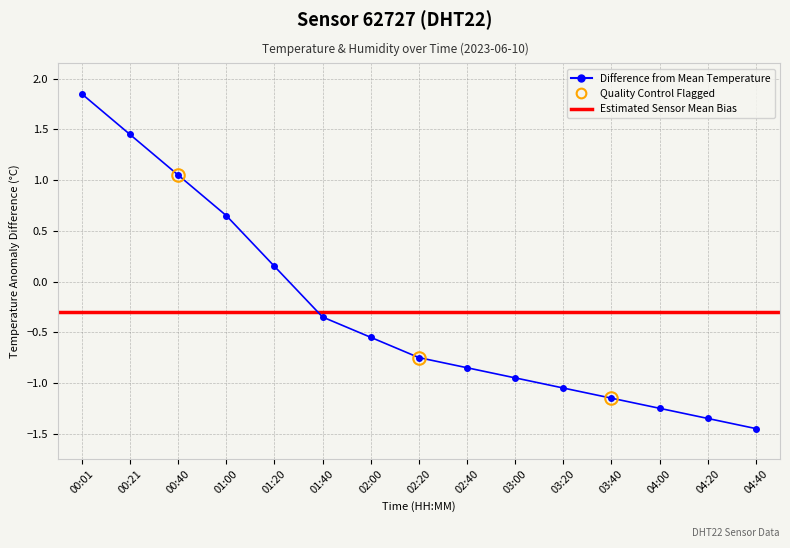

Which has a higher value, 03:40 or 01:20?

01:20